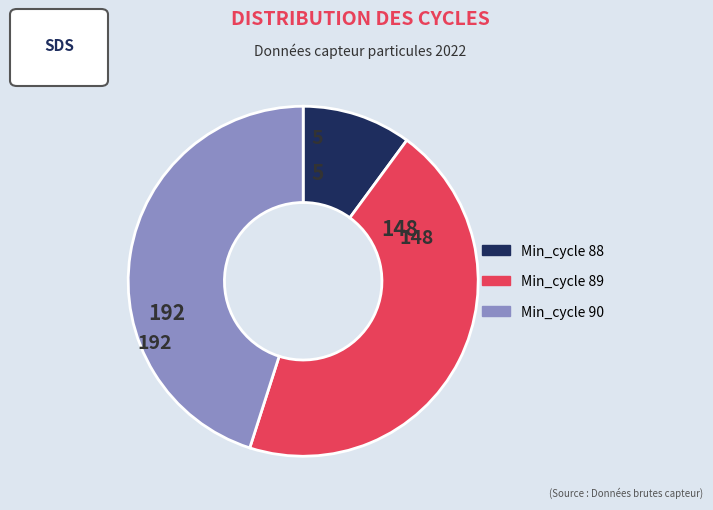

Is there any slice that represents more than half of the pie?

No